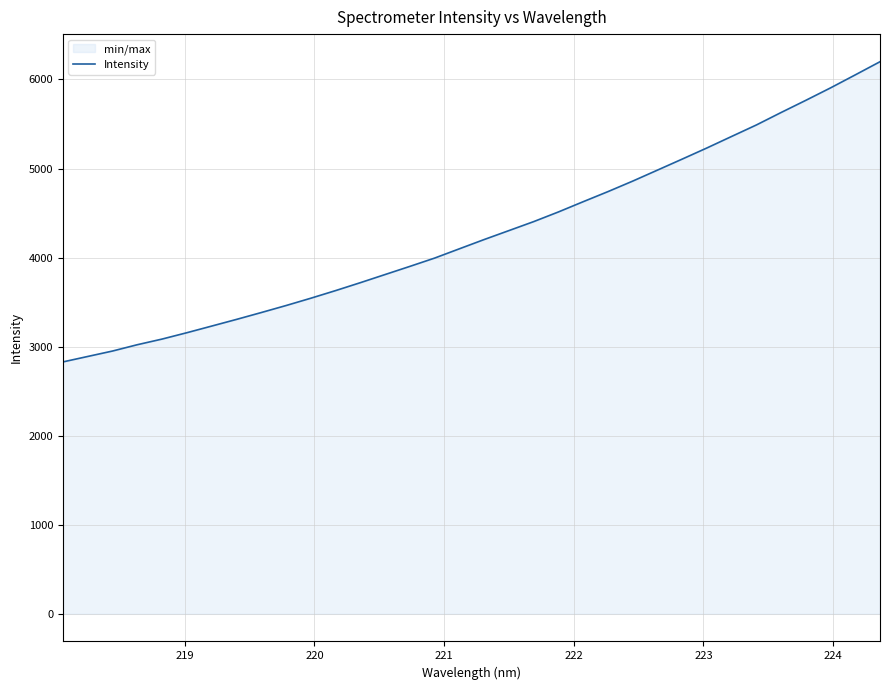

What is the smallest value displayed?

2828.5